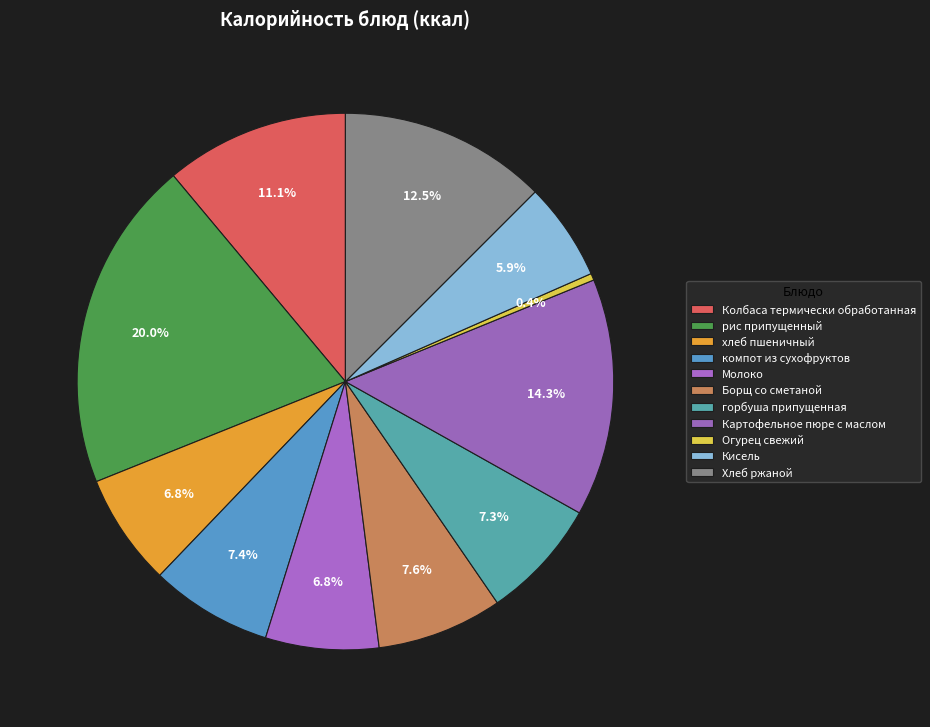

What is the total percentage of хлеб пшеничный and компот из сухофруктов?

14.1%